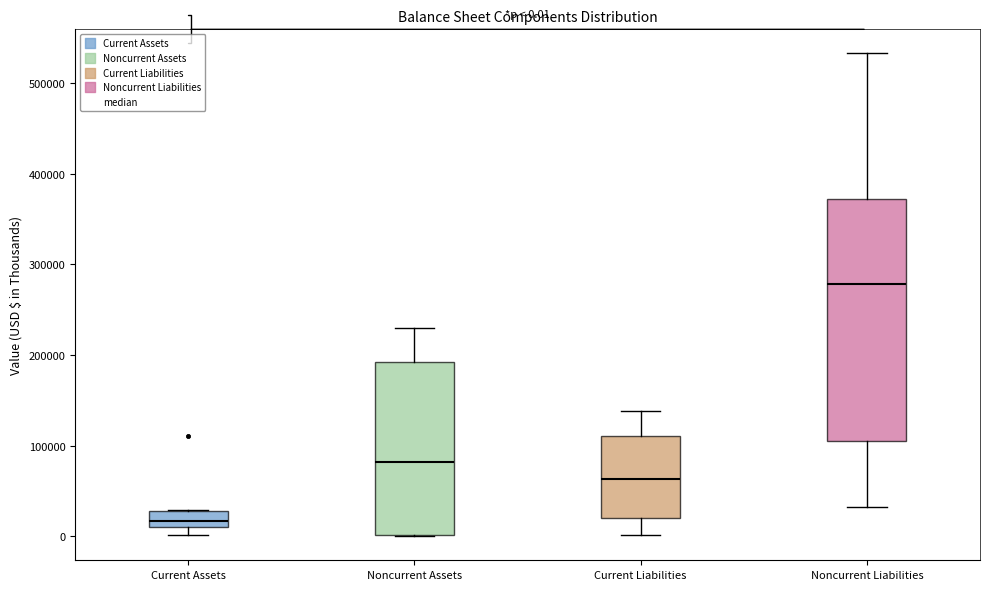

Which box has the lowest median line?

Current Assets